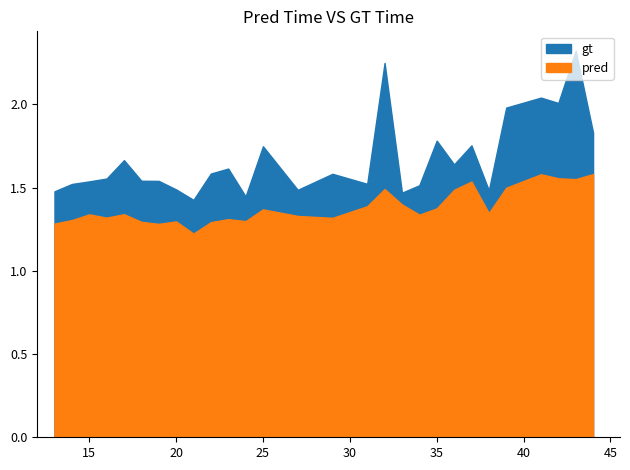

Which series has the largest total across all categories?

gt